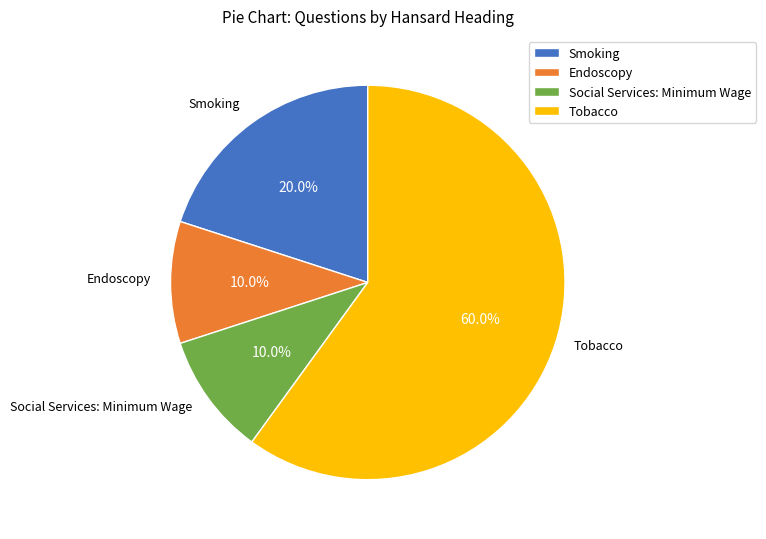

Is there a majority slice in this chart?

Yes